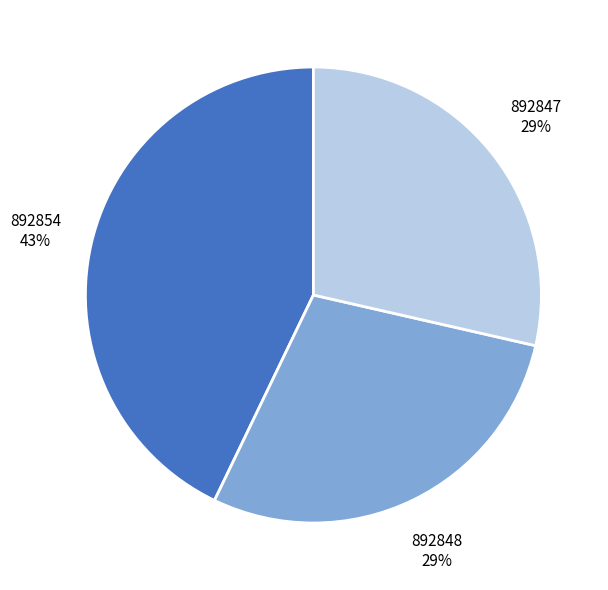

How many segments does this pie chart have?

3